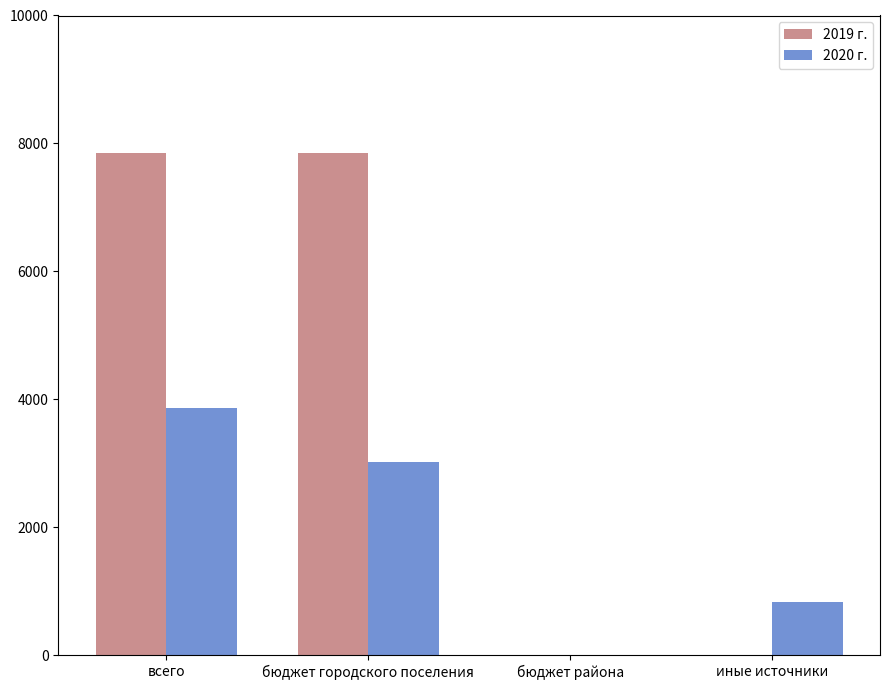

Reading left to right, extract all data points from this chart.

2019 г.: 7846.1	7846.1	0.0	0.0
2020 г.: 3858.8	3024.1	0.0	834.7